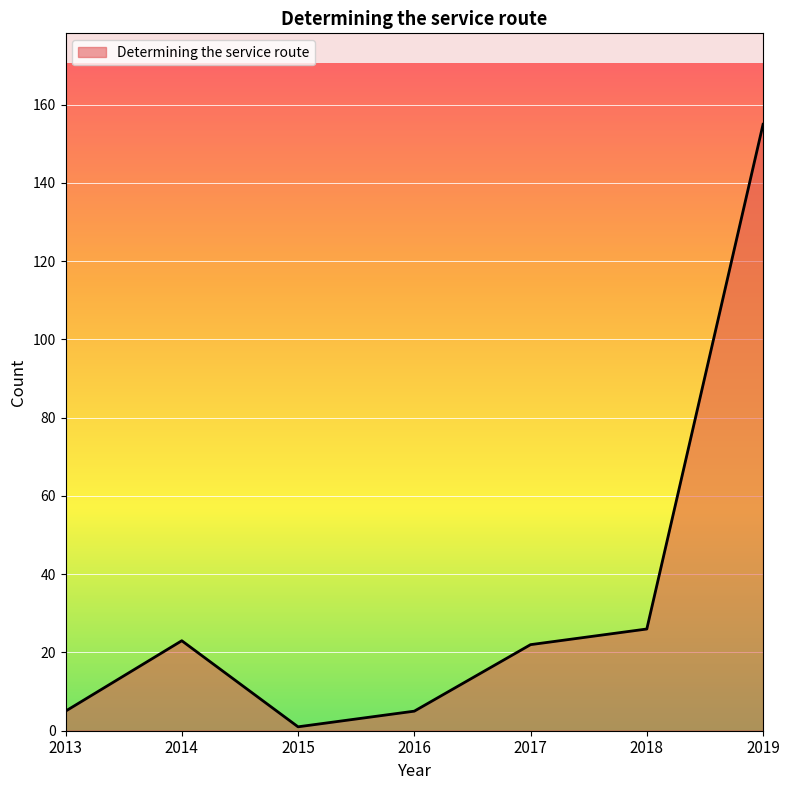

The chart shows a value of 36 at 2018. True or false?

False